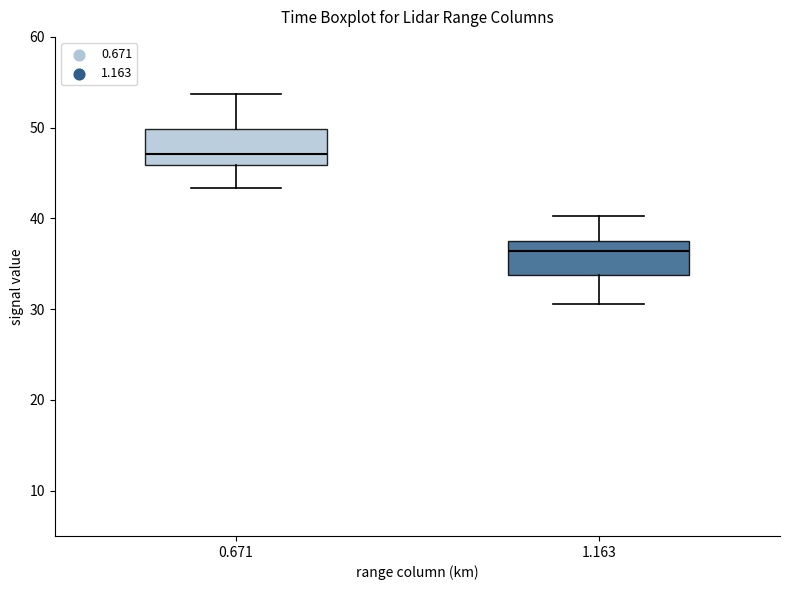

Reading left to right, read every box against the y-axis: the position of its median line, the range the box covers, and the ends of its whiskers. The values are not printed on the chart, so give them approximately, as read against the axis.

0.671: median 47, box 46 to 50, whiskers 43 to 54
1.163: median 36, box 34 to 37, whiskers 31 to 40